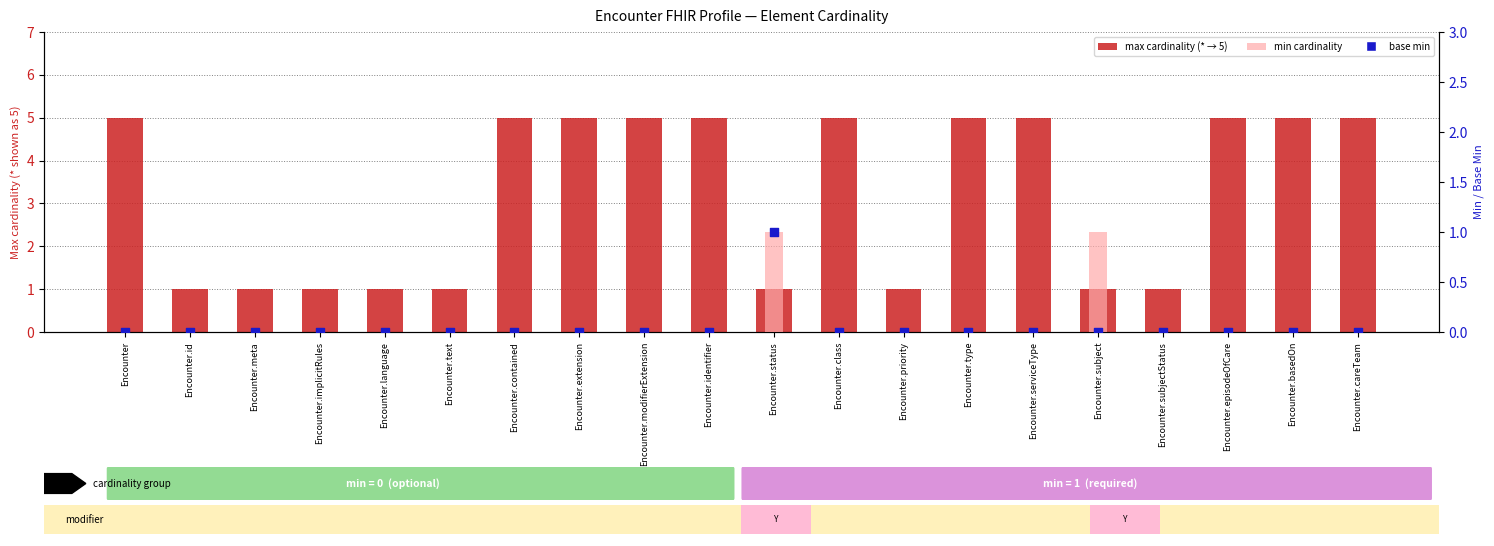

Which series contains the highest Y value?

max cardinality (* = unbounded)